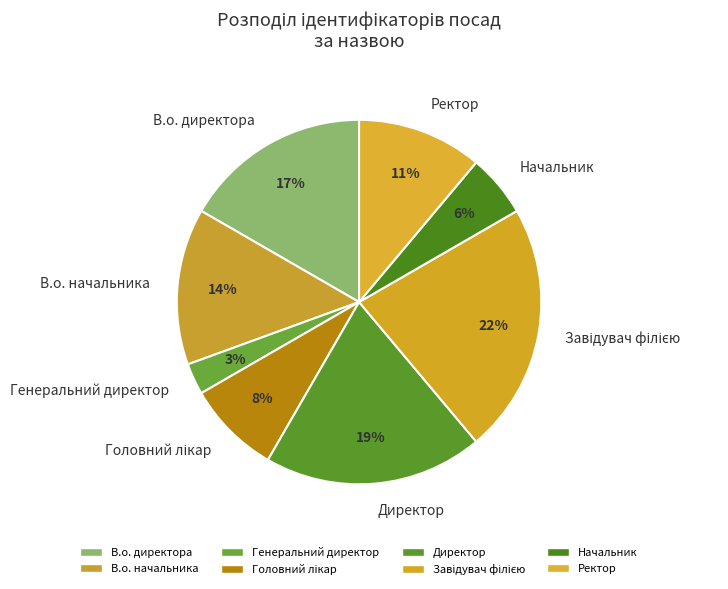

How many segments does this pie chart have?

8